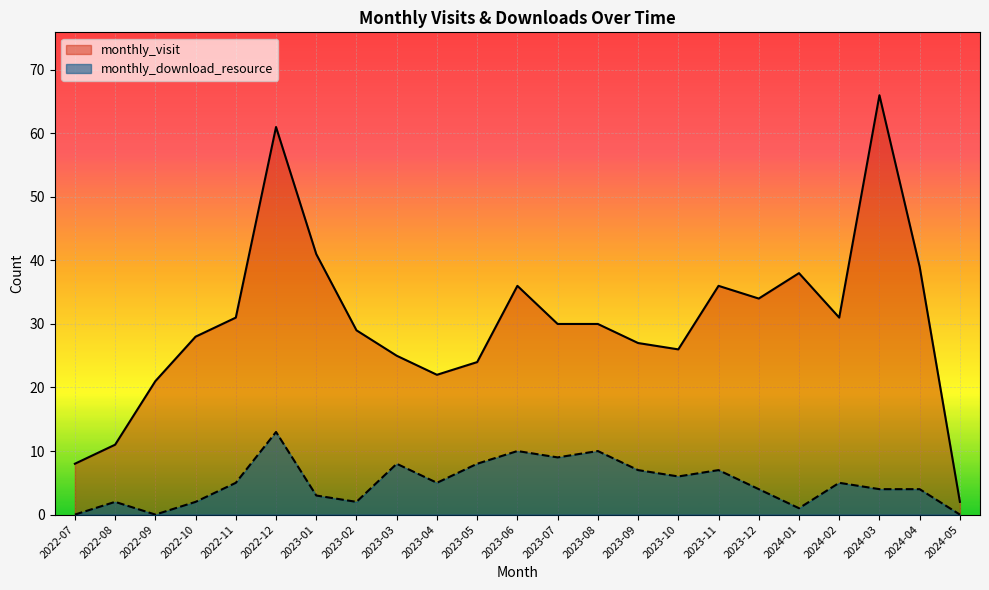

True or false: monthly_download_resource and monthly_visit intersect in this chart.

False